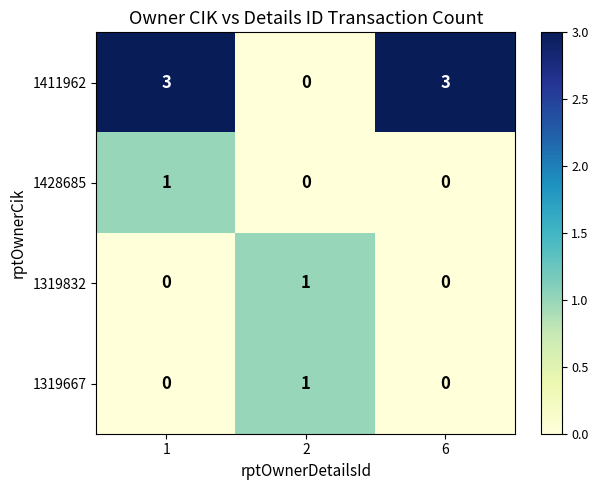

Which series changed the most between 2 and 6?

1411962